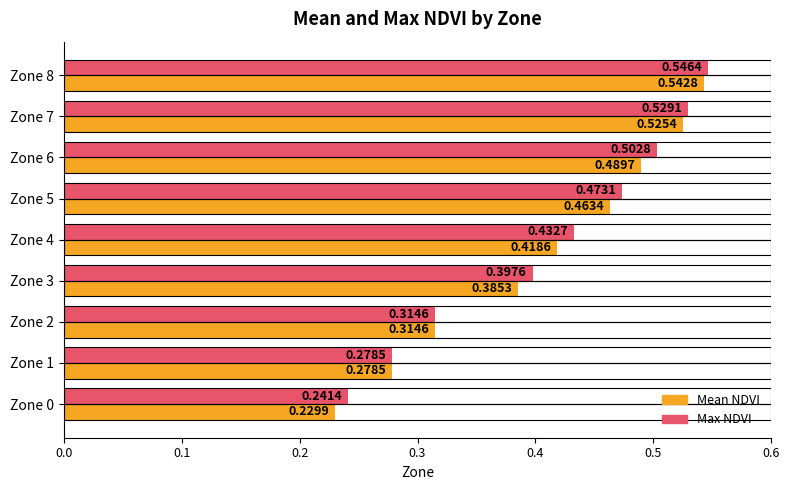

The Max NDVI series shows 0.5 at Zone 1. True or false?

False